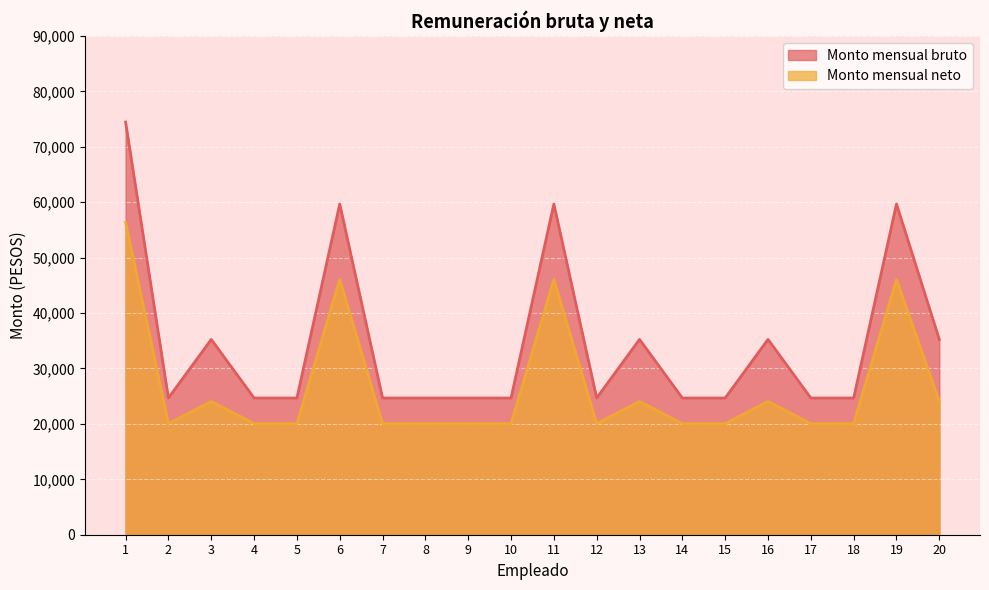

How many lines are shown in the chart?

2